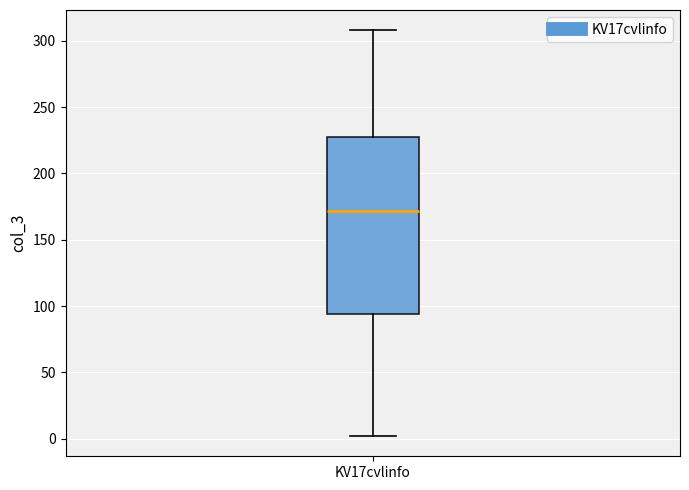

Transcribe this box plot: give where the median line is, the range the box spans, and where the two whiskers end, as read against the y-axis. The values are not printed on the chart, so give them approximately, as read against the axis.

median 170, box 95 to 230, whiskers 0 to 310